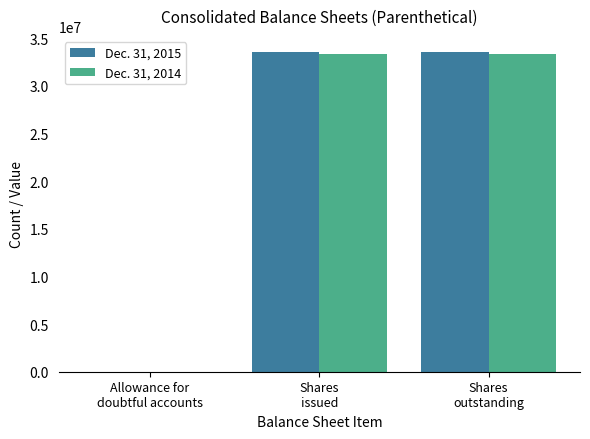

Count the Dec. 31, 2015 values in the range 657 to 33558102.

3